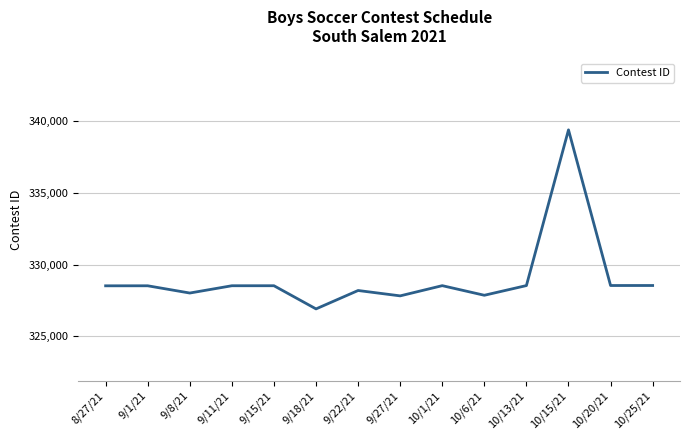

Is this an area chart (filled region under the line)?

No